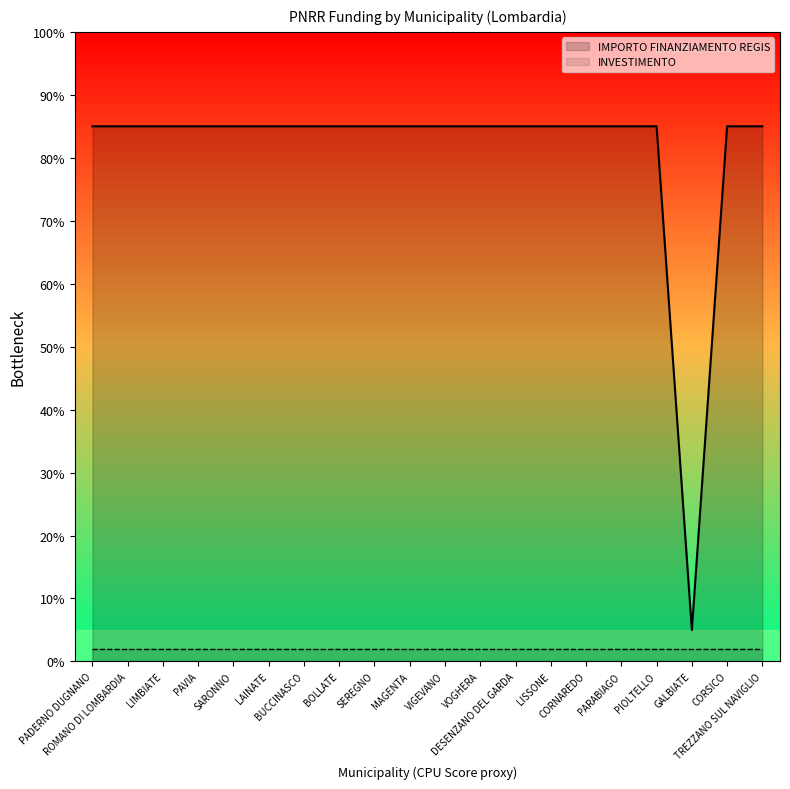

Reading left to right, what are all the values shown in this chart?

PADERNO DUGNANO=85.0	ROMANO DI LOMBARDIA=85.0	LIMBIATE=85.0	PAVIA=85.0	SARONNO=85.0	LAINATE=85.0	BUCCINASCO=85.0	BOLLATE=85.0	SEREGNO=85.0	MAGENTA=85.0	VIGEVANO=85.0	VOGHERA=85.0	DESENZANO DEL GARDA=85.0	LISSONE=85.0	CORNAREDO=85.0	PARABIAGO=85.0	PIOLTELLO=85.0	GALBIATE=5.0	CORSICO=85.0	TREZZANO SUL NAVIGLIO=85.0